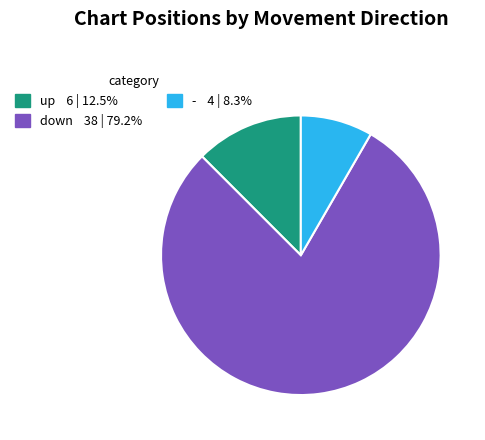

Does any single category account for the majority?

Yes